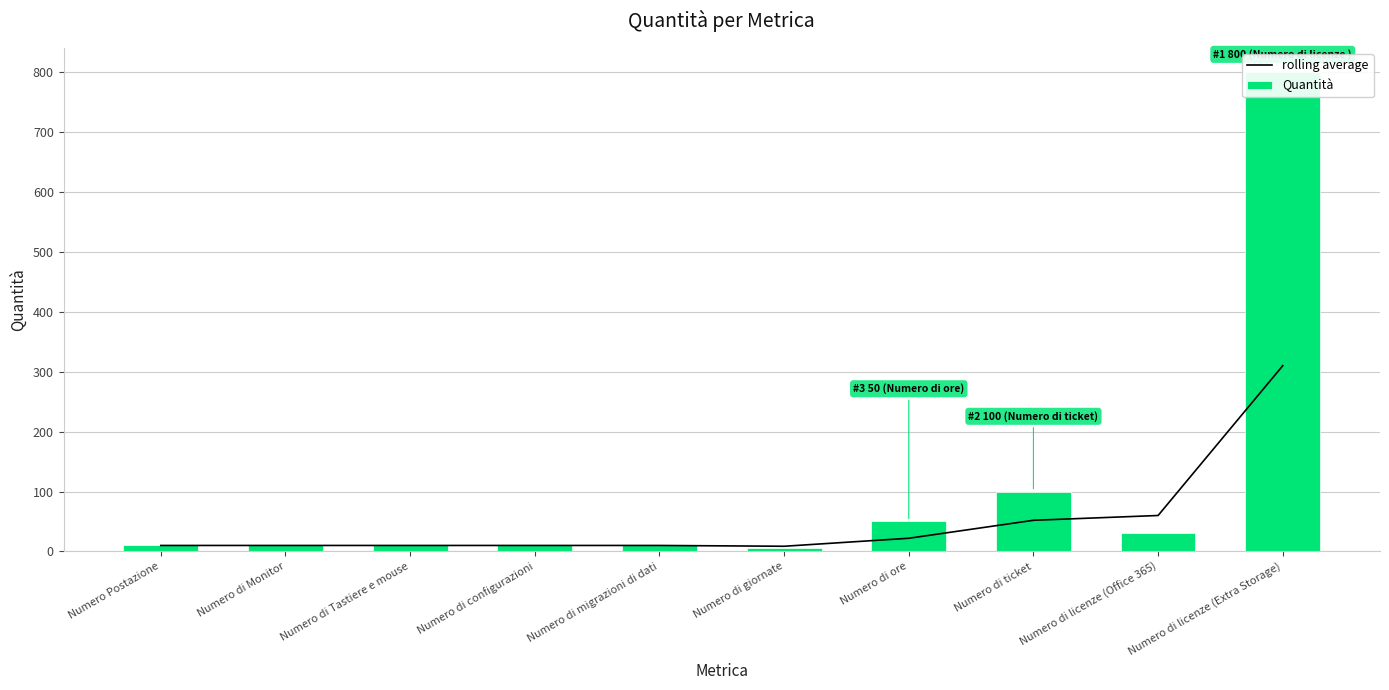

Is it true that rolling average equals 3.6 at Numero di migrazioni di dati?

False